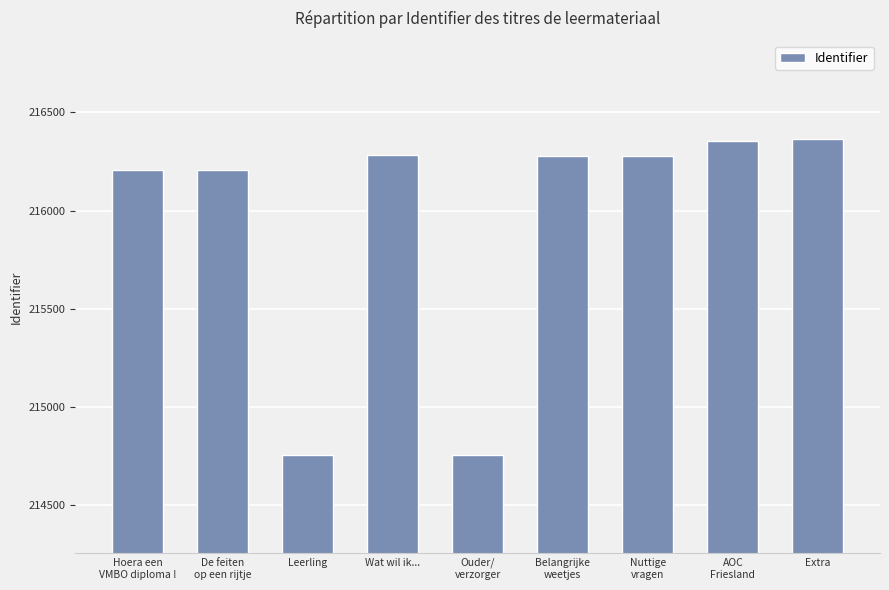

What is the greatest value displayed?

216365